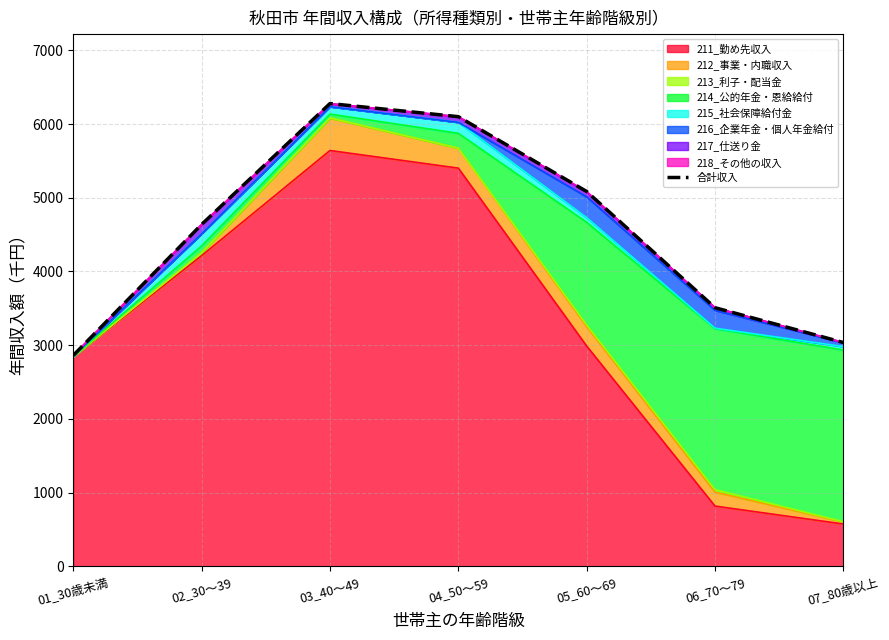

What position from the left is 06_70～79?

6